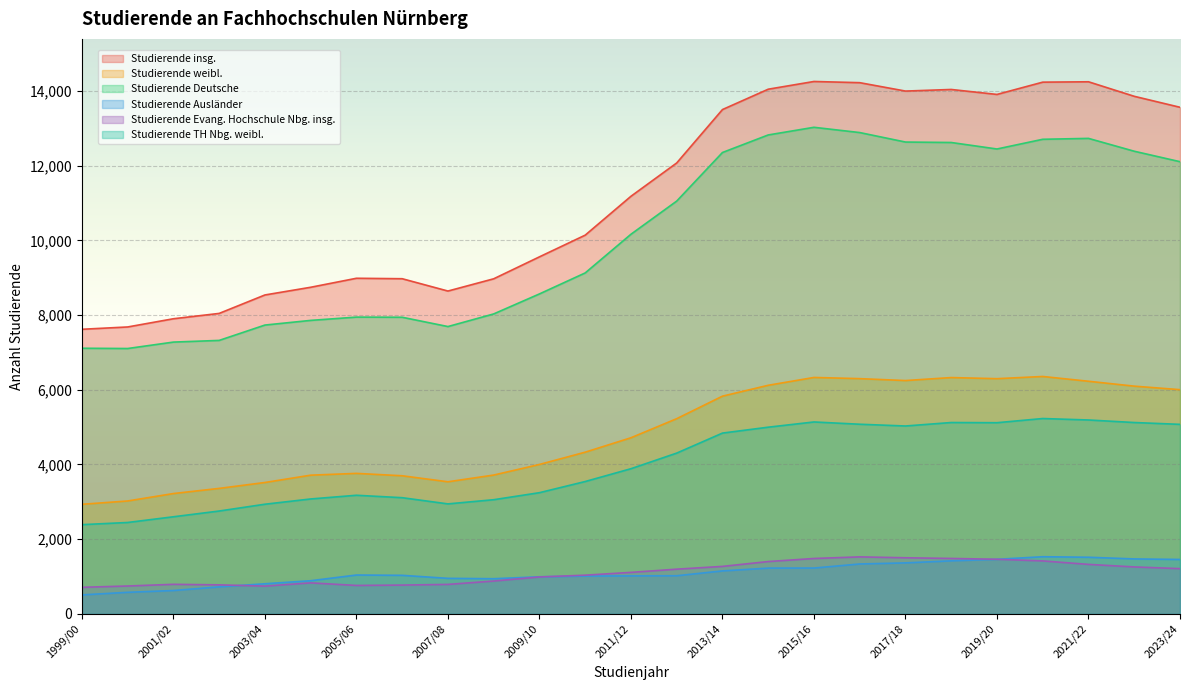

At which category is the sum across all series the highest?

2020/21